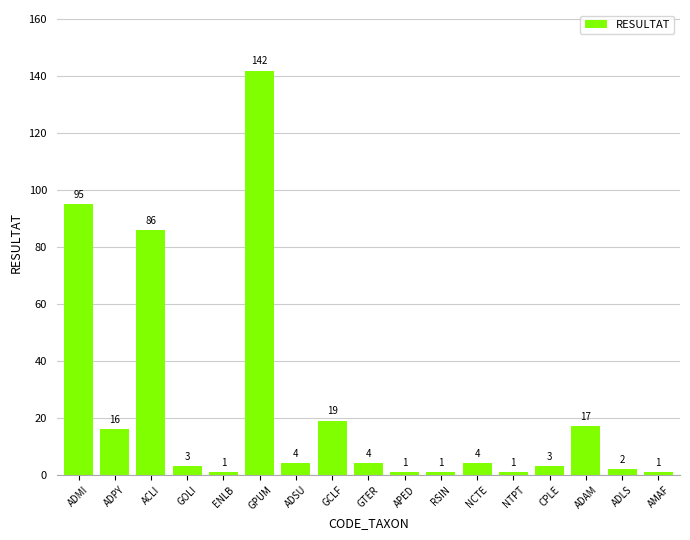

Reading left to right, what are all the values shown in this chart?

ADMI=95	ADPY=16	ACLI=86	GOLI=3	ENLB=1	GPUM=142	ADSU=4	GCLF=19	GTER=4	APED=1	RSIN=1	NCTE=4	NTPT=1	CPLE=3	ADAM=17	ADLS=2	AMAF=1